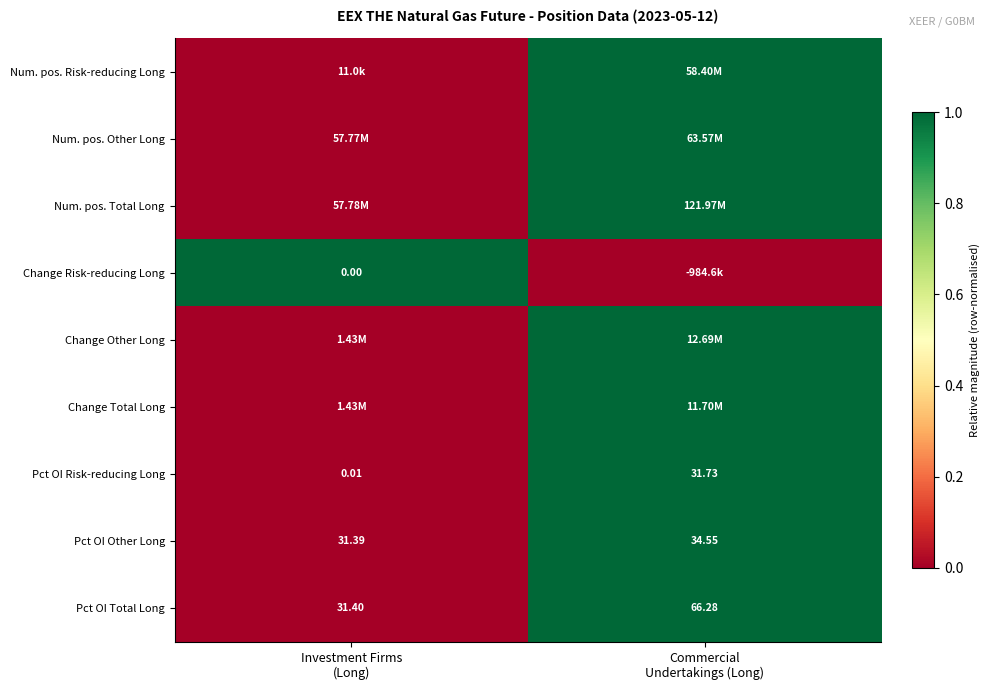

What is the highest value of the Pct OI Total Long series?

1